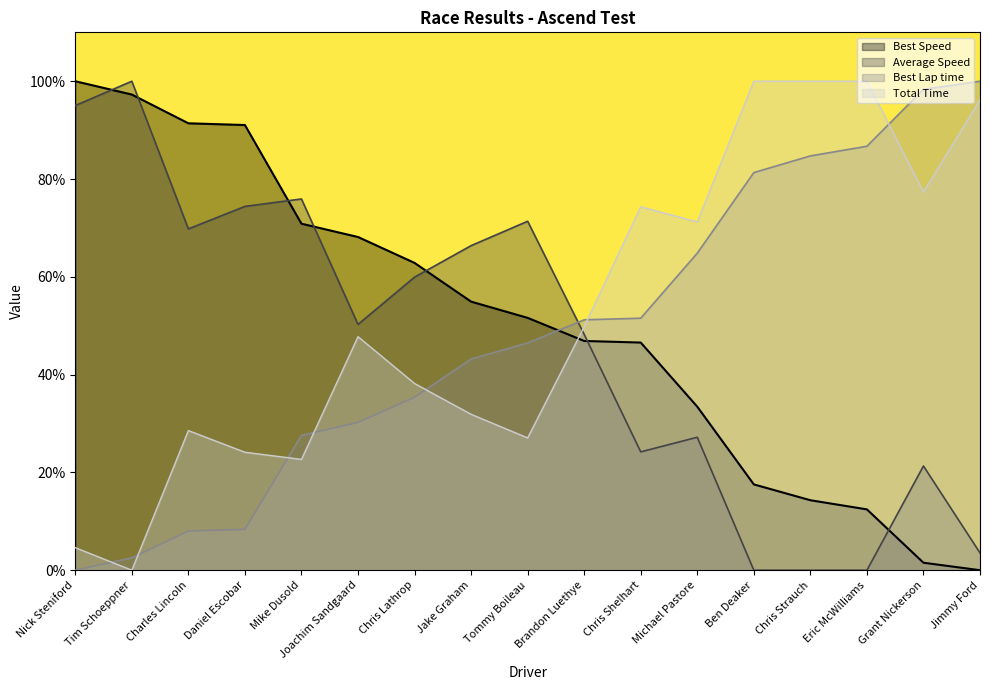

At Brandon Luethye, list the series in order from smallest to largest.

Best Speed, Average Speed, Total Time, Best Lap time